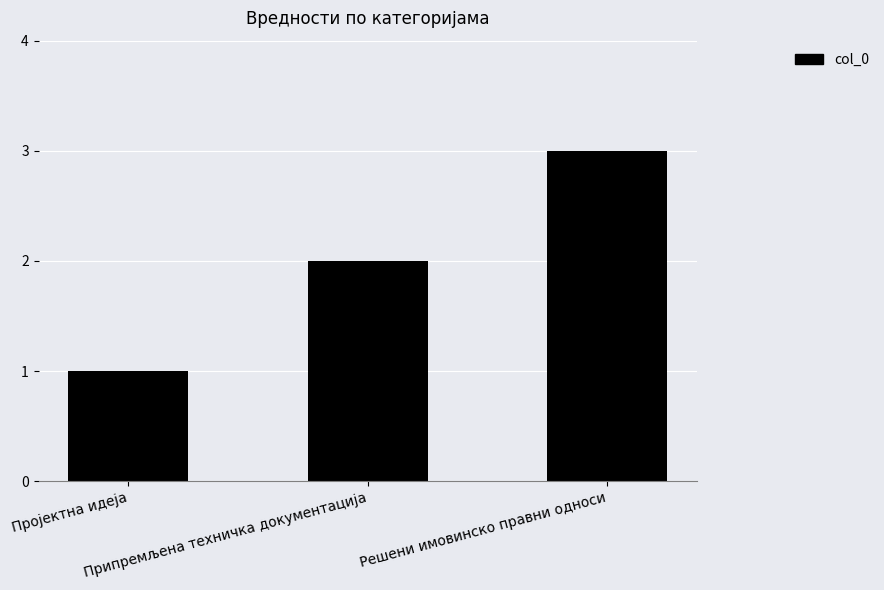

Approximately how many times larger is the value at Решени имовинско правни односи compared to Припремљена техничка документација?

1.5